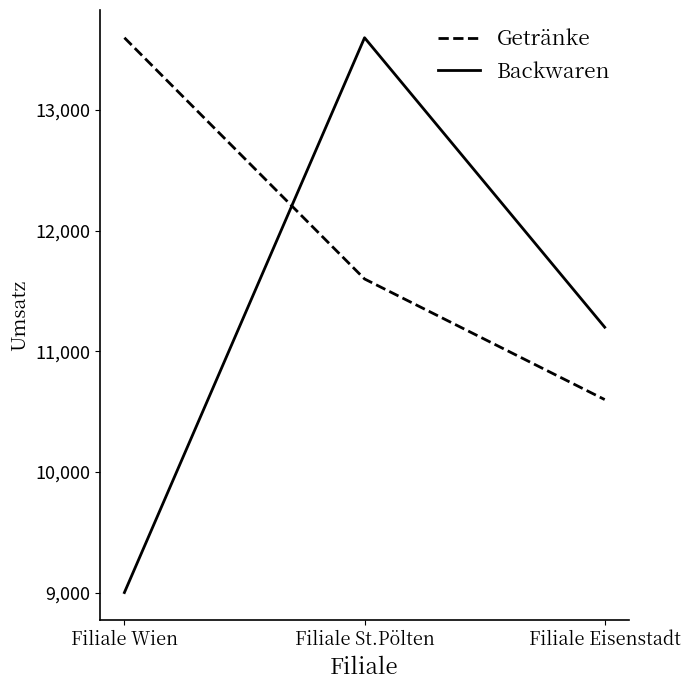

What position from the right is Filiale St.Pölten?

2